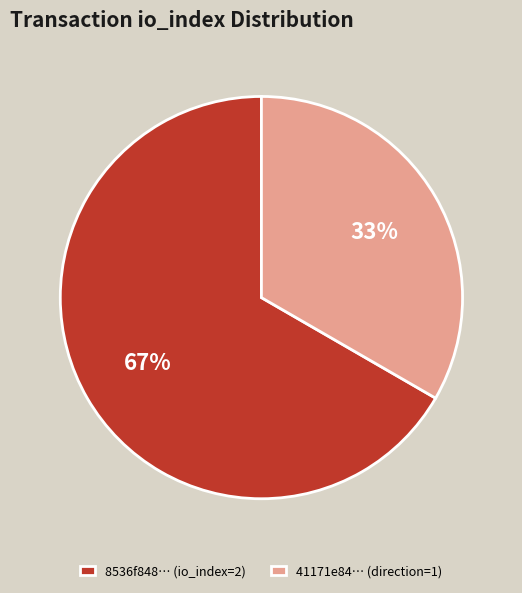

How many segments does this pie chart have?

2